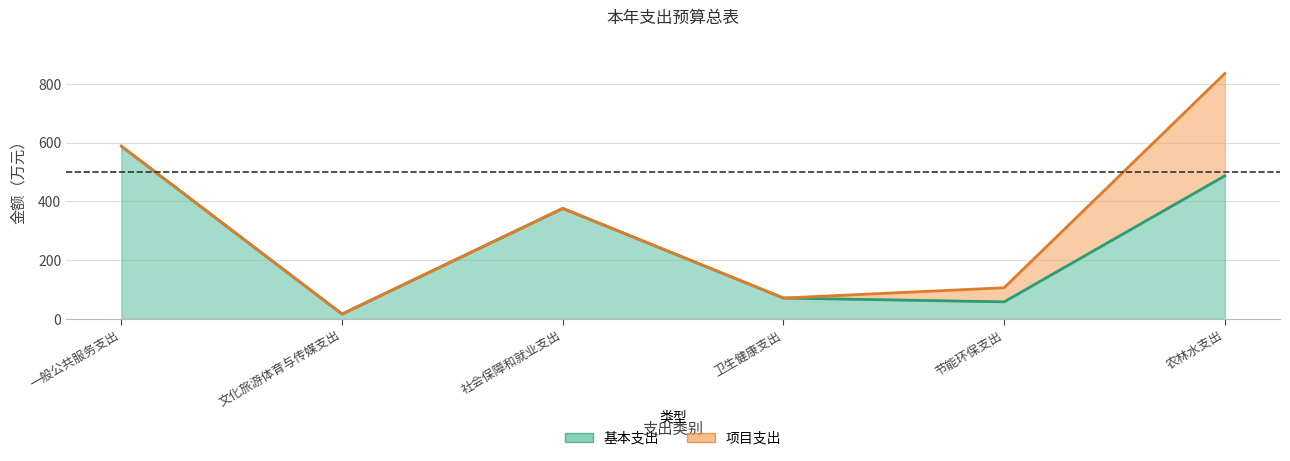

True or false: 基本支出 has more than 0 points higher than both neighbors.

True